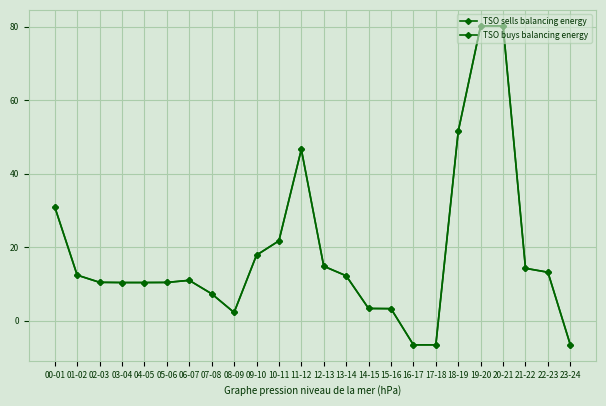

The value of TSO sells balancing energy at 15-16 is 5.4. True or false?

False